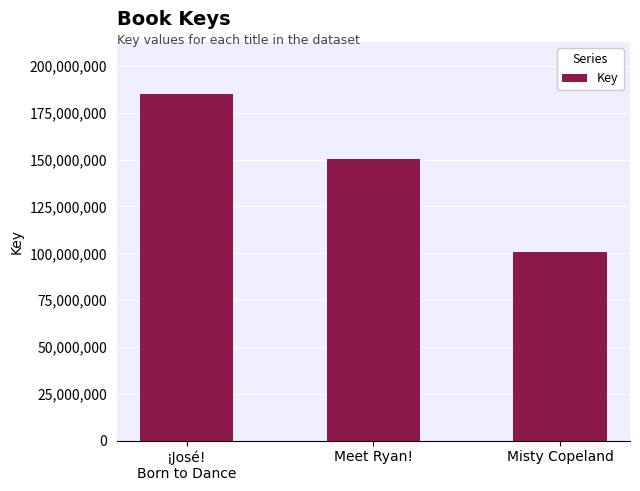

Rank the categories by value from highest to lowest.

¡José!
Born to Dance, Meet Ryan!, Misty Copeland